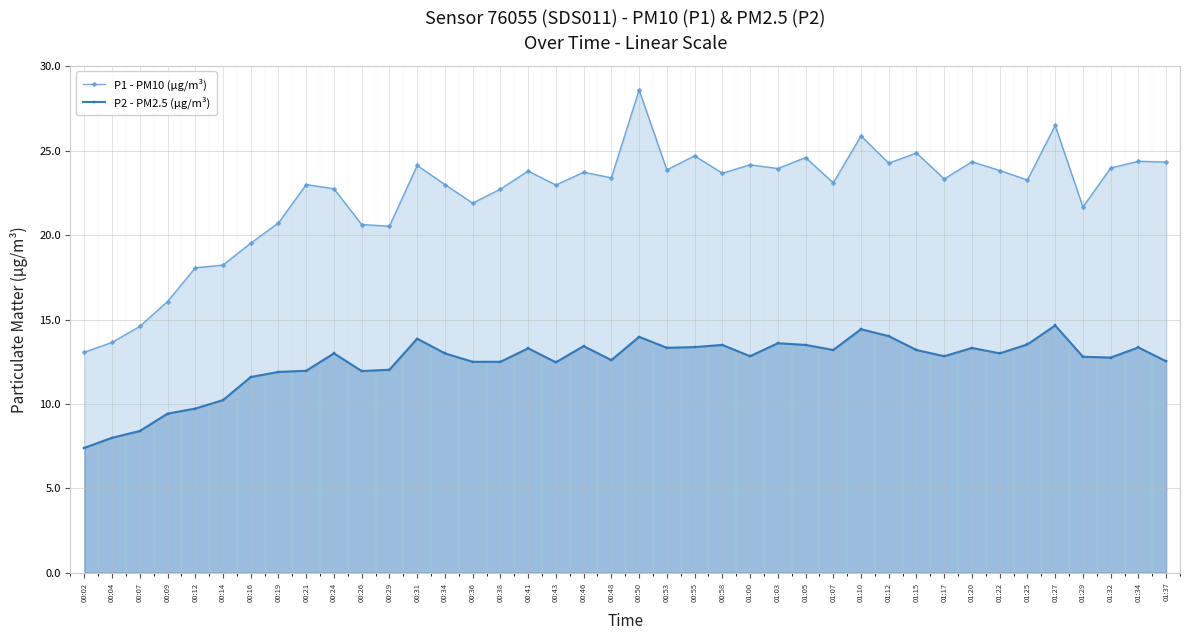

In P2 - PM2.5 (μg/m³), how many points are lower than both neighbors (excluding endpoints)?

9